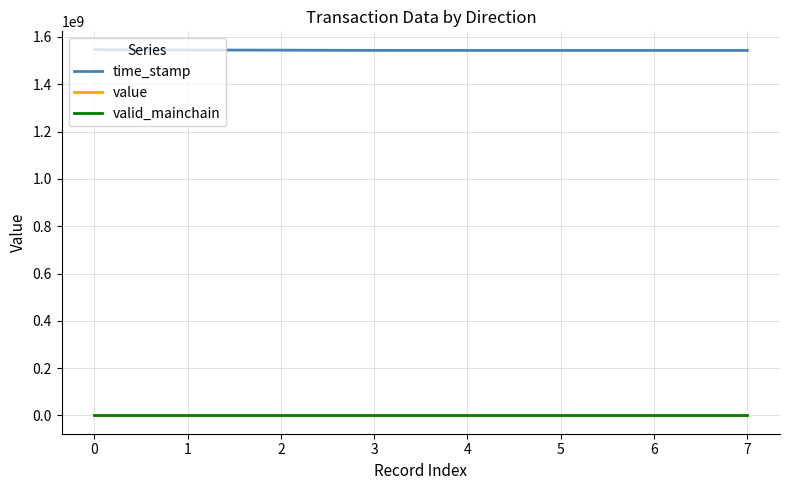

True or false: valid_mainchain and value cross at least once.

False